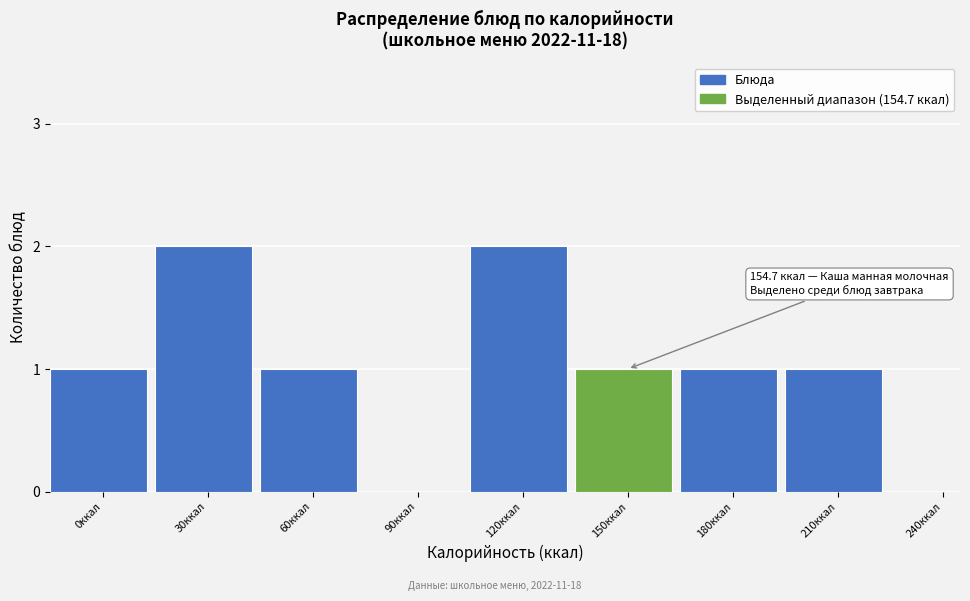

Reading left to right, list all the values displayed in this chart.

0ккал=1	30ккал=2	60ккал=1	90ккал=0	120ккал=2	150ккал=1	180ккал=1	210ккал=1	240ккал=0